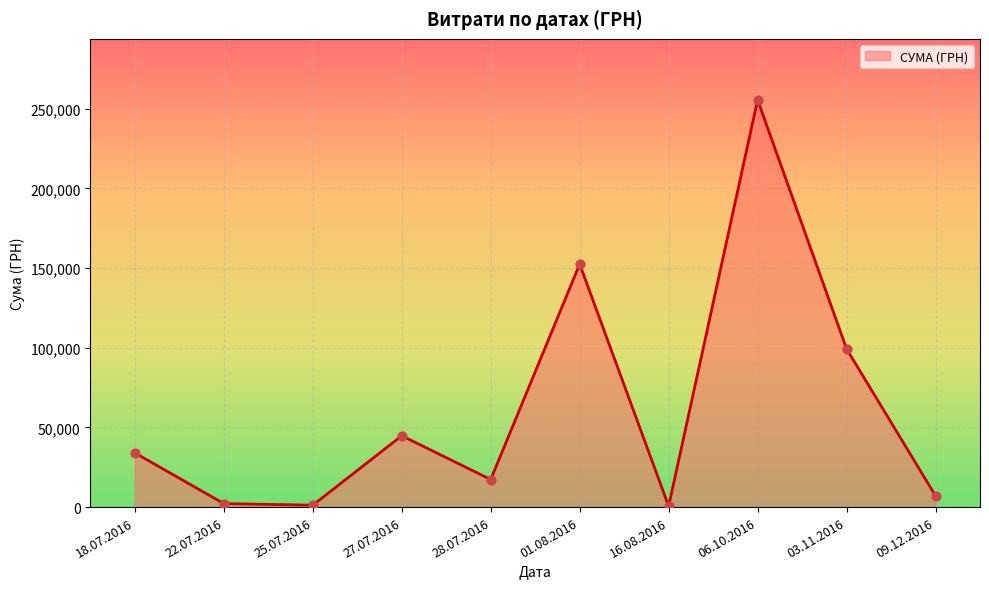

Approximately how many times larger is the value at 03.11.2016 compared to 18.07.2016?

2.9